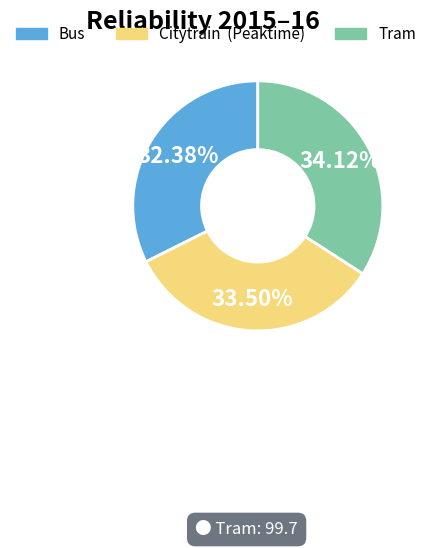

Between Citytrain (Peaktime) and Tram, which is larger?

Tram